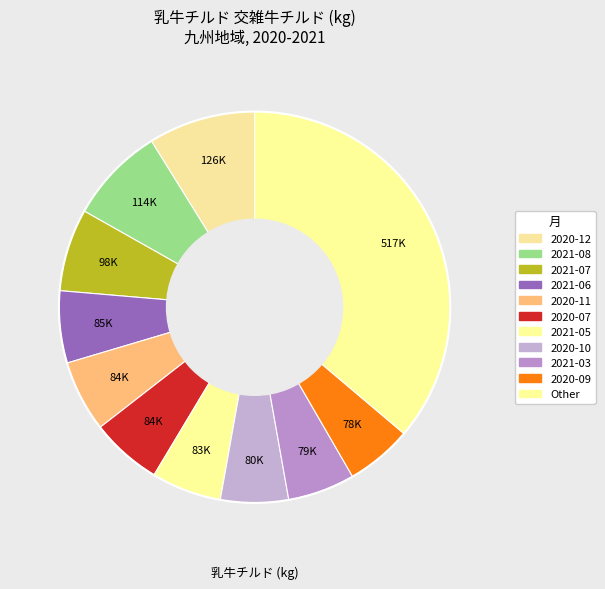

Is there a majority slice in this chart?

No